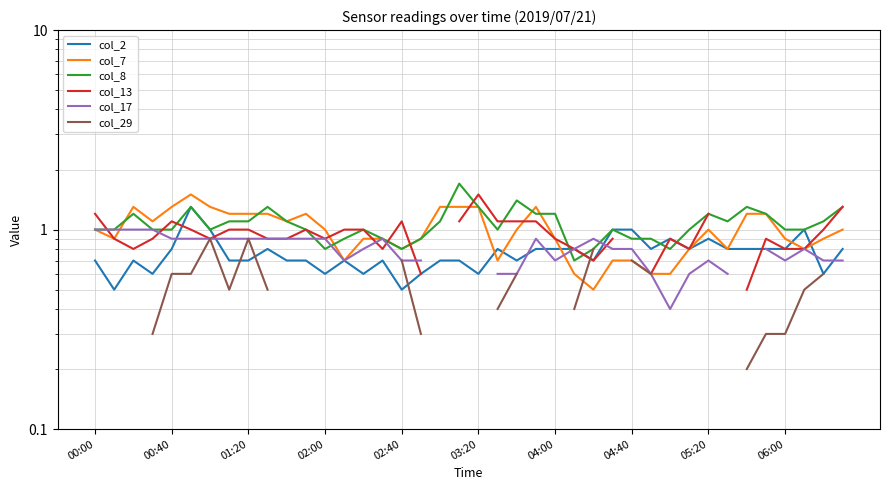

True or false: col_8 has a value of 0.3 at 11.

False